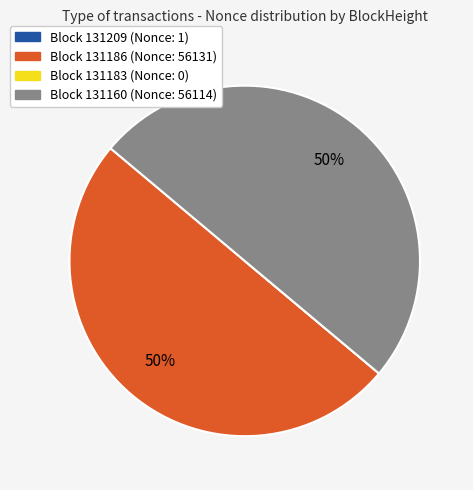

To the nearest percent, what percentage of the pie is Block 131186 (Nonce: 56131)?

50%